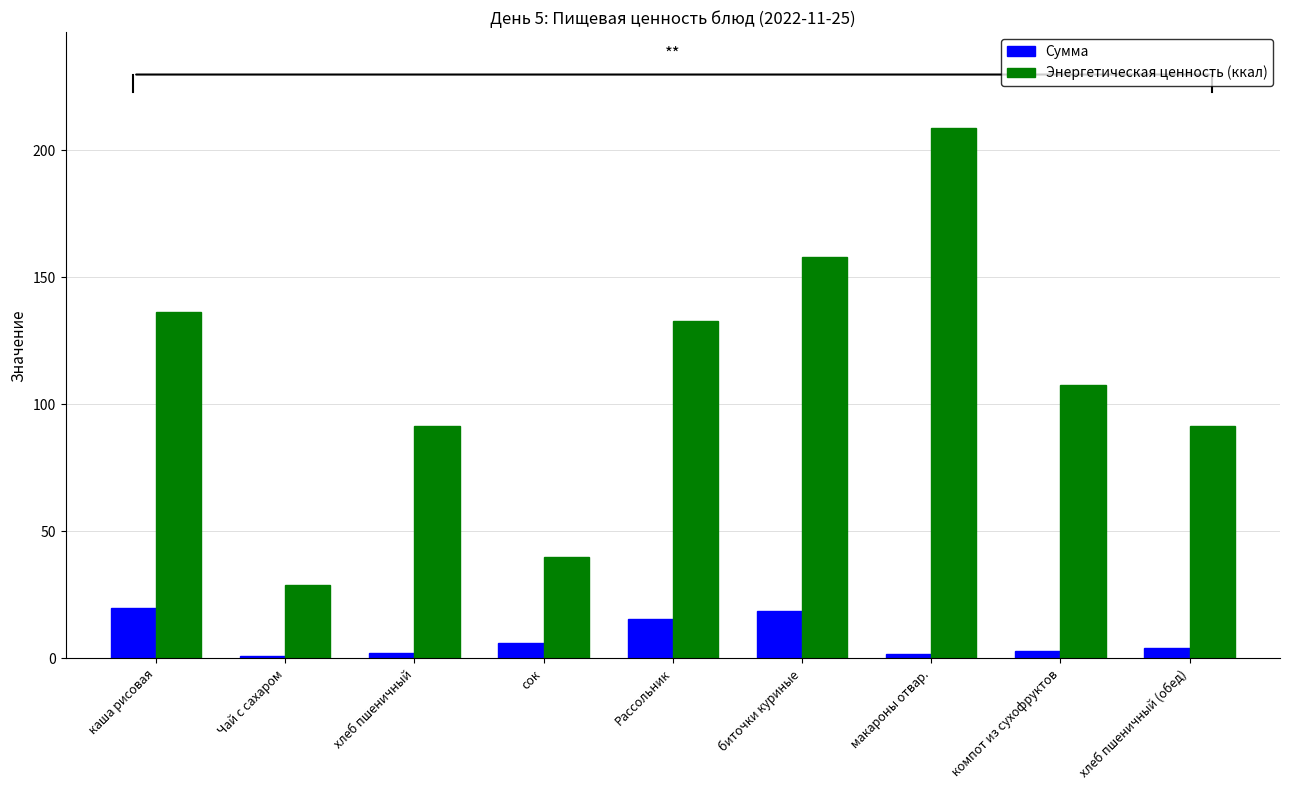

What is the value of the Энергетическая ценность (ккал) bar at the 9th from the left?

91.7